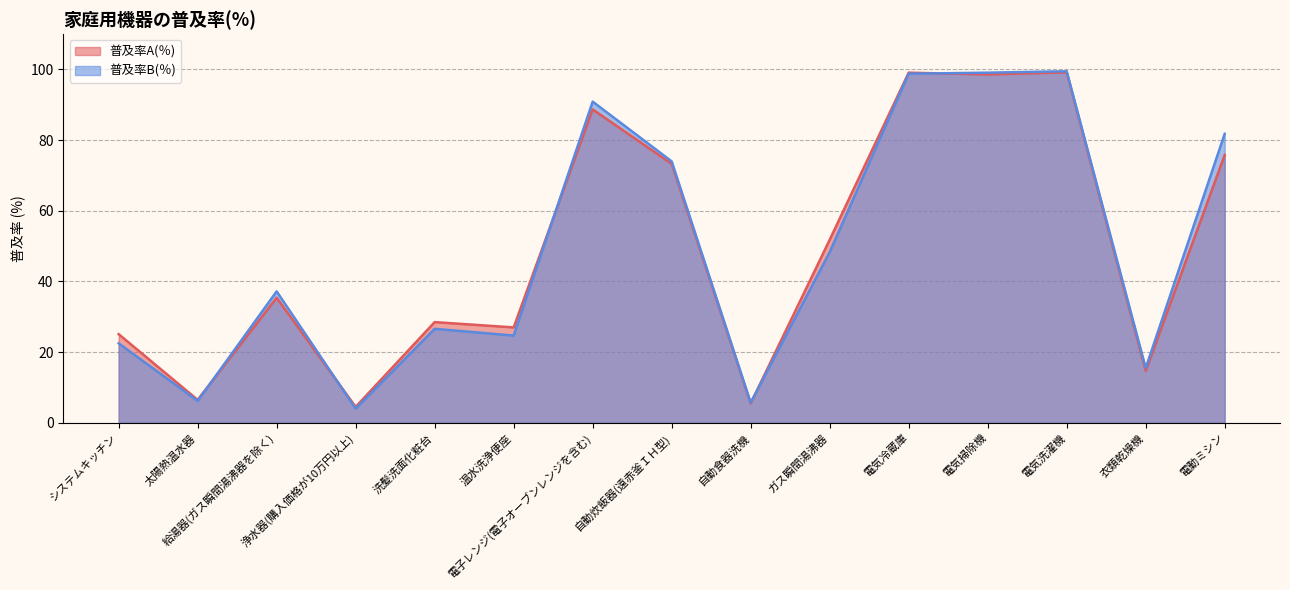

Which series has the largest range (max minus min)?

普及率B(％)